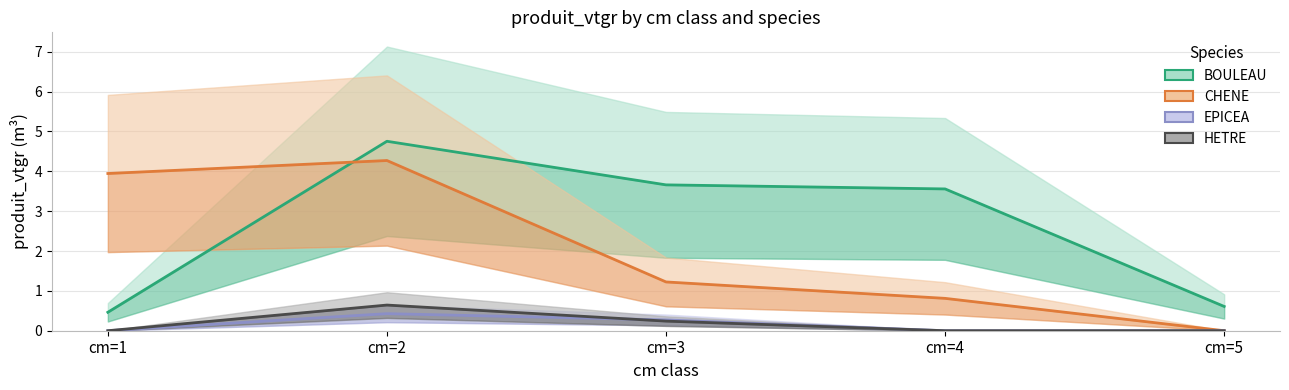

What are all the series names shown in the legend?

BOULEAU, CHENE, EPICEA, HETRE